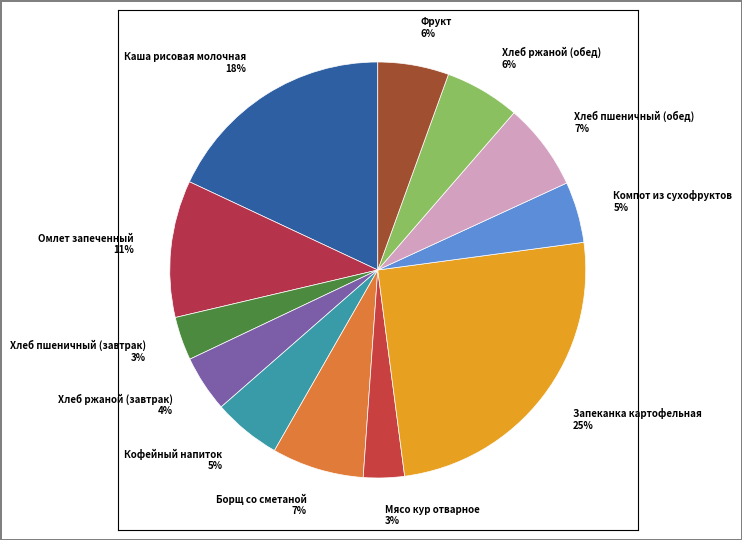

Is the sum of Запеканка картофельная and Каша рисовая молочная greater than half?

No